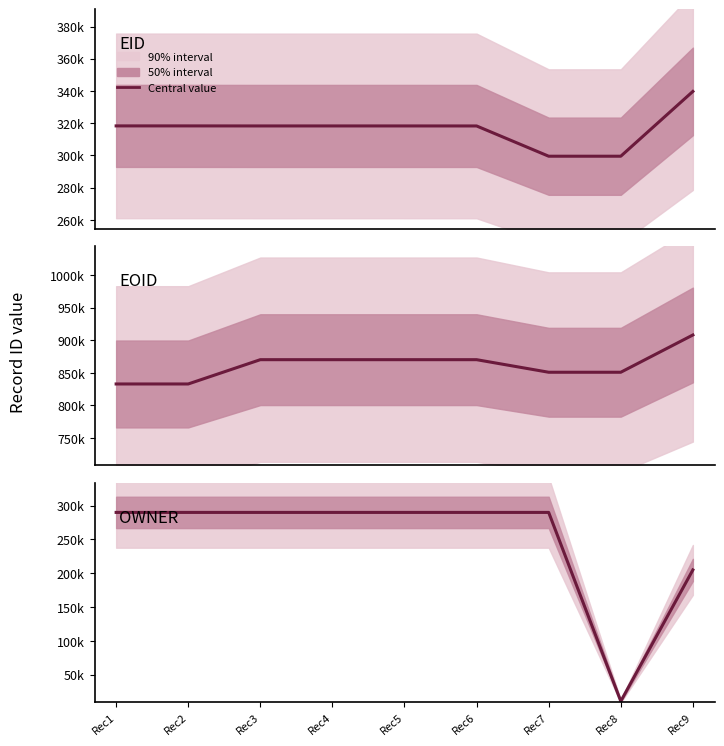

How many lines are shown in the chart?

3